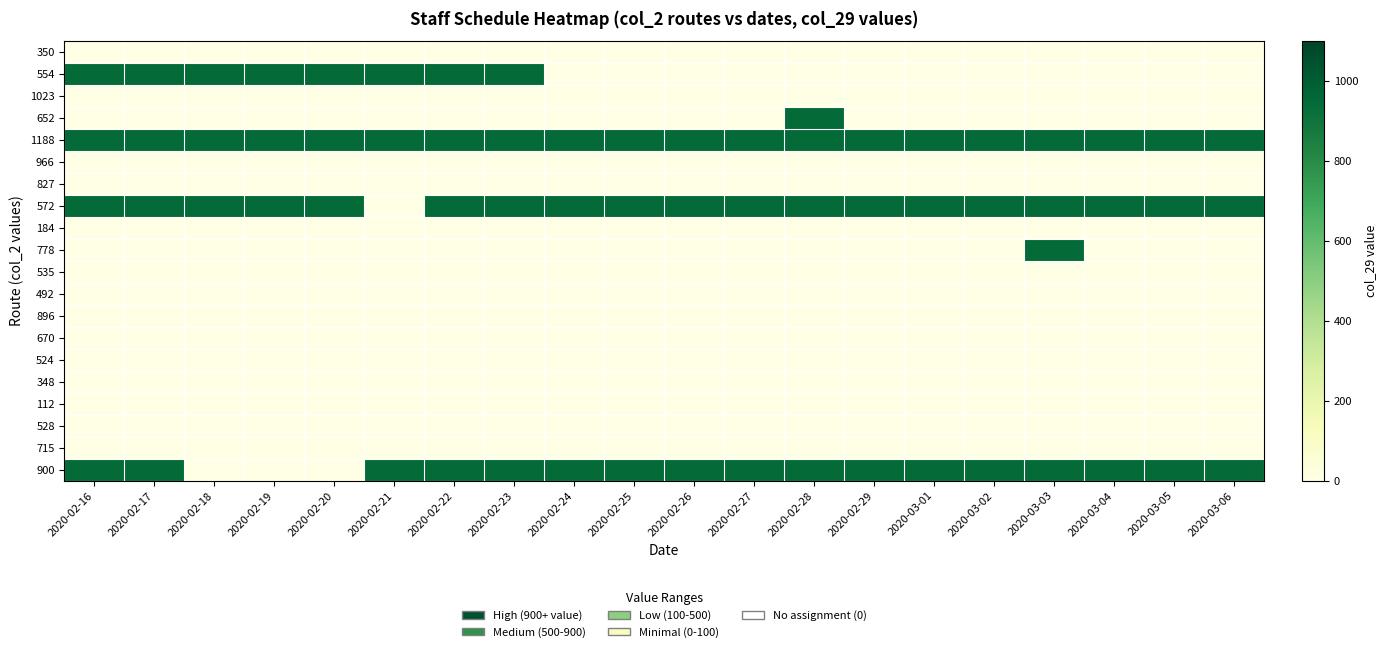

Reading left to right, extract all data points from this chart.

350: 2020-02-16=0	2020-02-17=0	2020-02-18=0	2020-02-19=0	2020-02-20=0	2020-02-21=0	2020-02-22=0	2020-02-23=0	2020-02-24=0	2020-02-25=0	2020-02-26=0	2020-02-27=0	2020-02-28=0	2020-02-29=0	2020-03-01=0	2020-03-02=0	2020-03-03=0	2020-03-04=0	2020-03-05=0	2020-03-06=0
554: 2020-02-16=948	2020-02-17=948	2020-02-18=948	2020-02-19=948	2020-02-20=948	2020-02-21=948	2020-02-22=948	2020-02-23=948	2020-02-24=0	2020-02-25=0	2020-02-26=0	2020-02-27=0	2020-02-28=0	2020-02-29=0	2020-03-01=0	2020-03-02=0	2020-03-03=0	2020-03-04=0	2020-03-05=0	2020-03-06=0
1023: 2020-02-16=0	2020-02-17=0	2020-02-18=0	2020-02-19=0	2020-02-20=0	2020-02-21=0	2020-02-22=0	2020-02-23=0	2020-02-24=0	2020-02-25=0	2020-02-26=0	2020-02-27=0	2020-02-28=0	2020-02-29=0	2020-03-01=0	2020-03-02=0	2020-03-03=0	2020-03-04=0	2020-03-05=0	2020-03-06=0
652: 2020-02-16=0	2020-02-17=0	2020-02-18=0	2020-02-19=0	2020-02-20=0	2020-02-21=0	2020-02-22=0	2020-02-23=0	2020-02-24=0	2020-02-25=0	2020-02-26=0	2020-02-27=0	2020-02-28=948	2020-02-29=0	2020-03-01=0	2020-03-02=0	2020-03-03=0	2020-03-04=0	2020-03-05=0	2020-03-06=0
1188: 2020-02-16=948	2020-02-17=948	2020-02-18=948	2020-02-19=948	2020-02-20=948	2020-02-21=948	2020-02-22=948	2020-02-23=948	2020-02-24=948	2020-02-25=948	2020-02-26=948	2020-02-27=948	2020-02-28=948	2020-02-29=948	2020-03-01=948	2020-03-02=948	2020-03-03=948	2020-03-04=948	2020-03-05=948	2020-03-06=948
966: 2020-02-16=0	2020-02-17=0	2020-02-18=0	2020-02-19=0	2020-02-20=0	2020-02-21=0	2020-02-22=0	2020-02-23=0	2020-02-24=0	2020-02-25=0	2020-02-26=0	2020-02-27=0	2020-02-28=0	2020-02-29=0	2020-03-01=0	2020-03-02=0	2020-03-03=0	2020-03-04=0	2020-03-05=0	2020-03-06=0
827: 2020-02-16=0	2020-02-17=0	2020-02-18=0	2020-02-19=0	2020-02-20=0	2020-02-21=0	2020-02-22=0	2020-02-23=0	2020-02-24=0	2020-02-25=0	2020-02-26=0	2020-02-27=0	2020-02-28=0	2020-02-29=0	2020-03-01=0	2020-03-02=0	2020-03-03=0	2020-03-04=0	2020-03-05=0	2020-03-06=0
572: 2020-02-16=948	2020-02-17=948	2020-02-18=948	2020-02-19=948	2020-02-20=948	2020-02-21=0	2020-02-22=948	2020-02-23=948	2020-02-24=948	2020-02-25=948	2020-02-26=948	2020-02-27=948	2020-02-28=948	2020-02-29=948	2020-03-01=948	2020-03-02=948	2020-03-03=948	2020-03-04=948	2020-03-05=948	2020-03-06=948
184: 2020-02-16=0	2020-02-17=0	2020-02-18=0	2020-02-19=0	2020-02-20=0	2020-02-21=0	2020-02-22=0	2020-02-23=0	2020-02-24=0	2020-02-25=0	2020-02-26=0	2020-02-27=0	2020-02-28=0	2020-02-29=0	2020-03-01=0	2020-03-02=0	2020-03-03=0	2020-03-04=0	2020-03-05=0	2020-03-06=0
778: 2020-02-16=0	2020-02-17=0	2020-02-18=0	2020-02-19=0	2020-02-20=0	2020-02-21=0	2020-02-22=0	2020-02-23=0	2020-02-24=0	2020-02-25=0	2020-02-26=0	2020-02-27=0	2020-02-28=0	2020-02-29=0	2020-03-01=0	2020-03-02=0	2020-03-03=948	2020-03-04=0	2020-03-05=0	2020-03-06=0
535: 2020-02-16=0	2020-02-17=0	2020-02-18=0	2020-02-19=0	2020-02-20=0	2020-02-21=0	2020-02-22=0	2020-02-23=0	2020-02-24=0	2020-02-25=0	2020-02-26=0	2020-02-27=0	2020-02-28=0	2020-02-29=0	2020-03-01=0	2020-03-02=0	2020-03-03=0	2020-03-04=0	2020-03-05=0	2020-03-06=0
492: 2020-02-16=0	2020-02-17=0	2020-02-18=0	2020-02-19=0	2020-02-20=0	2020-02-21=0	2020-02-22=0	2020-02-23=0	2020-02-24=0	2020-02-25=0	2020-02-26=0	2020-02-27=0	2020-02-28=0	2020-02-29=0	2020-03-01=0	2020-03-02=0	2020-03-03=0	2020-03-04=0	2020-03-05=0	2020-03-06=0
896: 2020-02-16=0	2020-02-17=0	2020-02-18=0	2020-02-19=0	2020-02-20=0	2020-02-21=0	2020-02-22=0	2020-02-23=0	2020-02-24=0	2020-02-25=0	2020-02-26=0	2020-02-27=0	2020-02-28=0	2020-02-29=0	2020-03-01=0	2020-03-02=0	2020-03-03=0	2020-03-04=0	2020-03-05=0	2020-03-06=0
670: 2020-02-16=0	2020-02-17=0	2020-02-18=0	2020-02-19=0	2020-02-20=0	2020-02-21=0	2020-02-22=0	2020-02-23=0	2020-02-24=0	2020-02-25=0	2020-02-26=0	2020-02-27=0	2020-02-28=0	2020-02-29=0	2020-03-01=0	2020-03-02=0	2020-03-03=0	2020-03-04=0	2020-03-05=0	2020-03-06=0
524: 2020-02-16=0	2020-02-17=0	2020-02-18=0	2020-02-19=0	2020-02-20=0	2020-02-21=0	2020-02-22=0	2020-02-23=0	2020-02-24=0	2020-02-25=0	2020-02-26=0	2020-02-27=0	2020-02-28=0	2020-02-29=0	2020-03-01=0	2020-03-02=0	2020-03-03=0	2020-03-04=0	2020-03-05=0	2020-03-06=0
348: 2020-02-16=0	2020-02-17=0	2020-02-18=0	2020-02-19=0	2020-02-20=0	2020-02-21=0	2020-02-22=0	2020-02-23=0	2020-02-24=0	2020-02-25=0	2020-02-26=0	2020-02-27=0	2020-02-28=0	2020-02-29=0	2020-03-01=0	2020-03-02=0	2020-03-03=0	2020-03-04=0	2020-03-05=0	2020-03-06=0
112: 2020-02-16=0	2020-02-17=0	2020-02-18=0	2020-02-19=0	2020-02-20=0	2020-02-21=0	2020-02-22=0	2020-02-23=0	2020-02-24=0	2020-02-25=0	2020-02-26=0	2020-02-27=0	2020-02-28=0	2020-02-29=0	2020-03-01=0	2020-03-02=0	2020-03-03=0	2020-03-04=0	2020-03-05=0	2020-03-06=0
528: 2020-02-16=0	2020-02-17=0	2020-02-18=0	2020-02-19=0	2020-02-20=0	2020-02-21=0	2020-02-22=0	2020-02-23=0	2020-02-24=0	2020-02-25=0	2020-02-26=0	2020-02-27=0	2020-02-28=0	2020-02-29=0	2020-03-01=0	2020-03-02=0	2020-03-03=0	2020-03-04=0	2020-03-05=0	2020-03-06=0
715: 2020-02-16=0	2020-02-17=0	2020-02-18=0	2020-02-19=0	2020-02-20=0	2020-02-21=0	2020-02-22=0	2020-02-23=0	2020-02-24=0	2020-02-25=0	2020-02-26=0	2020-02-27=0	2020-02-28=0	2020-02-29=0	2020-03-01=0	2020-03-02=0	2020-03-03=0	2020-03-04=0	2020-03-05=0	2020-03-06=0
900: 2020-02-16=948	2020-02-17=948	2020-02-18=0	2020-02-19=0	2020-02-20=0	2020-02-21=948	2020-02-22=948	2020-02-23=948	2020-02-24=948	2020-02-25=948	2020-02-26=948	2020-02-27=948	2020-02-28=948	2020-02-29=948	2020-03-01=948	2020-03-02=948	2020-03-03=948	2020-03-04=948	2020-03-05=948	2020-03-06=948